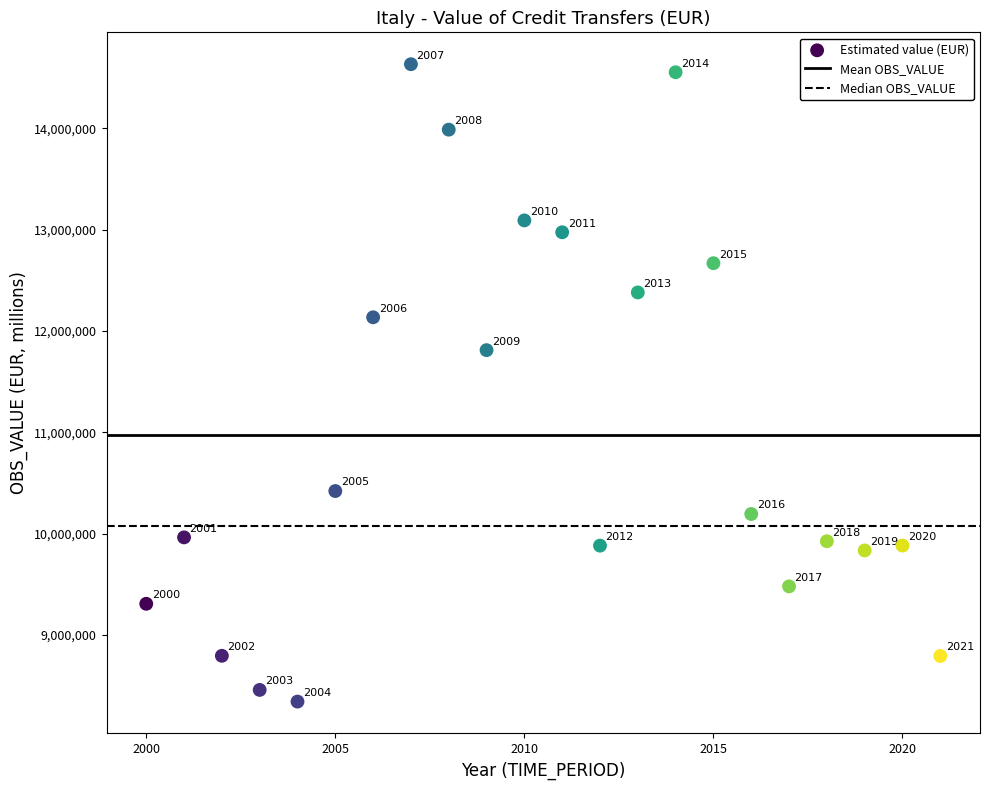

What Y value in the scatter plot is closest to 11487624?

11810990.0